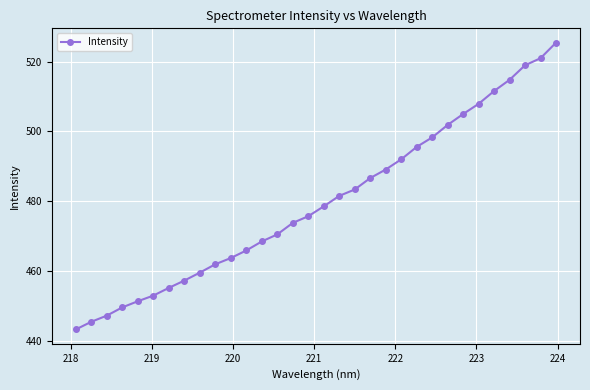

What is the difference between the maximum and second lowest values?

79.8